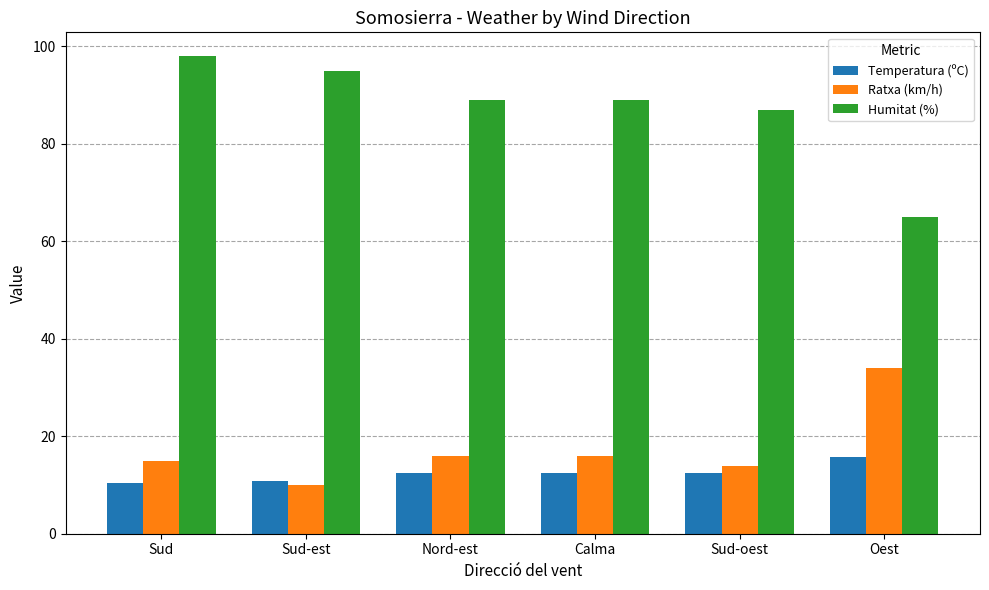

What is the spread (max minus min) of values at Sud-oest?

74.5